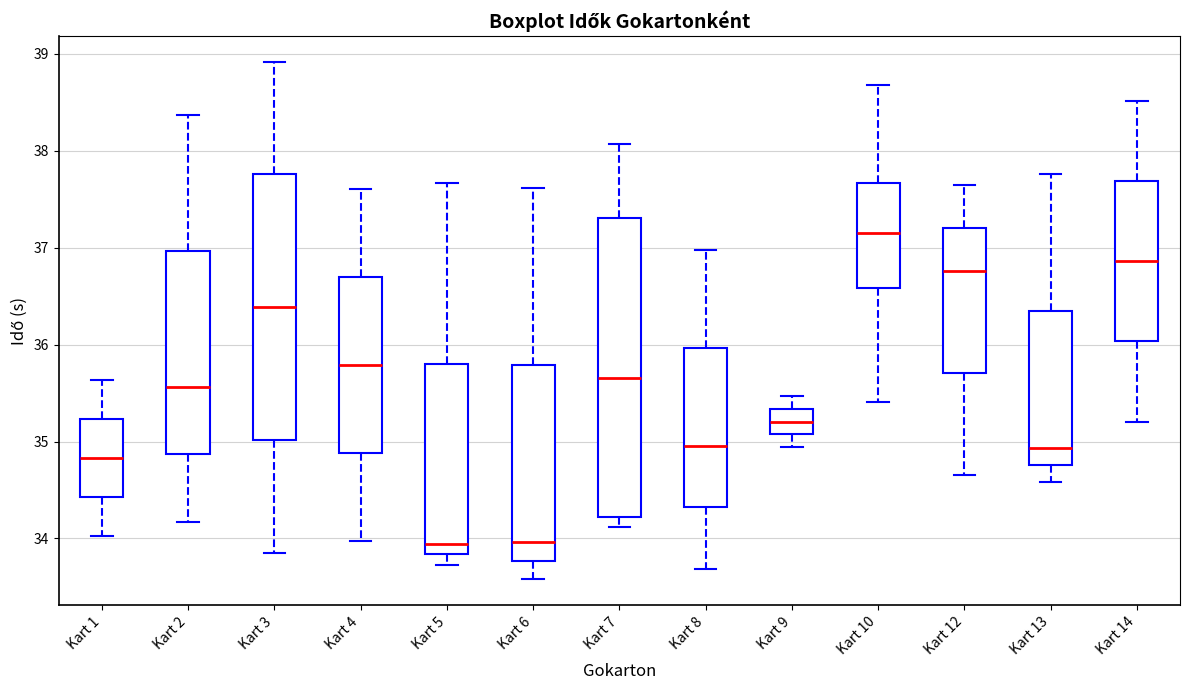

Comparing the boxes themselves (not the whiskers), which one is the tallest?

Kart 7